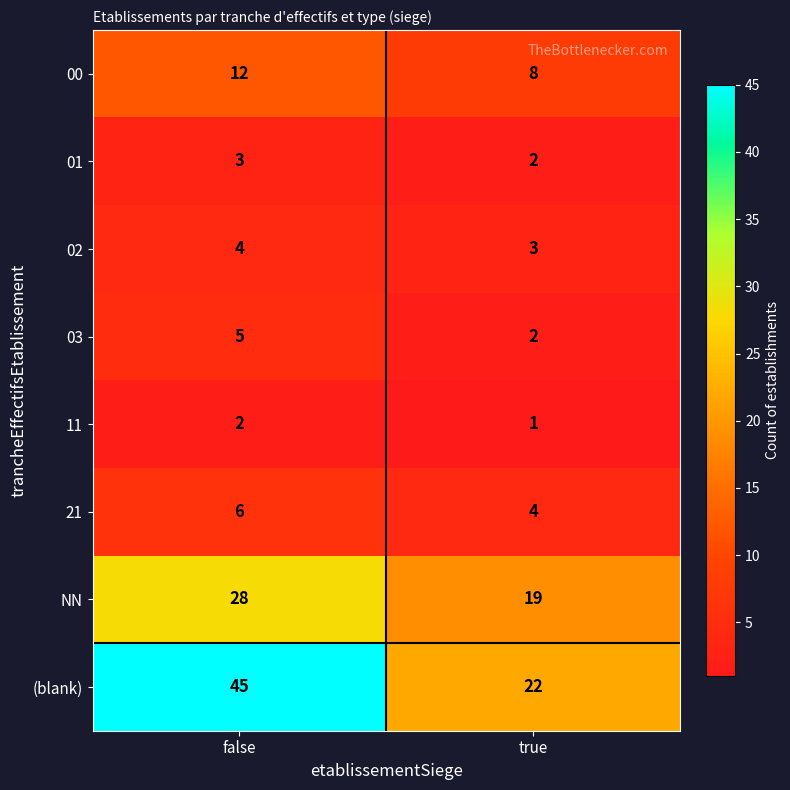

Reading right to left, transcribe all the data shown in this chart.

00: 8	12
01: 2	3
02: 3	4
03: 2	5
11: 1	2
21: 4	6
NN: 19	28
(blank): 22	45